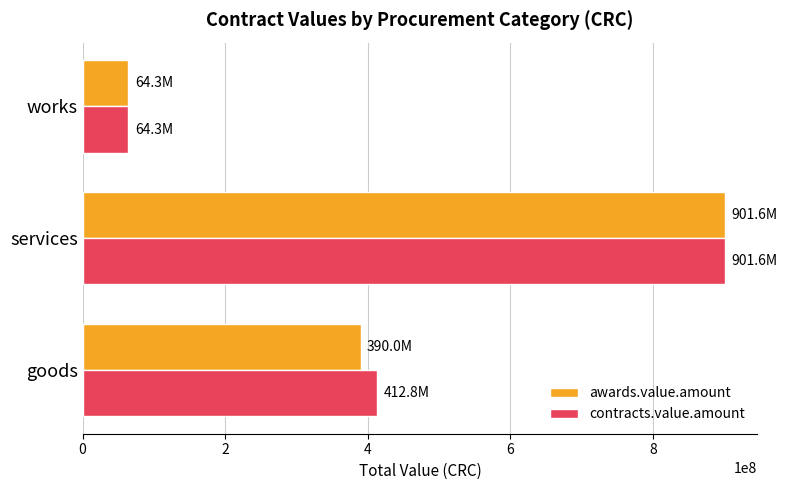

What is the sum of the awards.value.amount values at works and services?

965899612.5